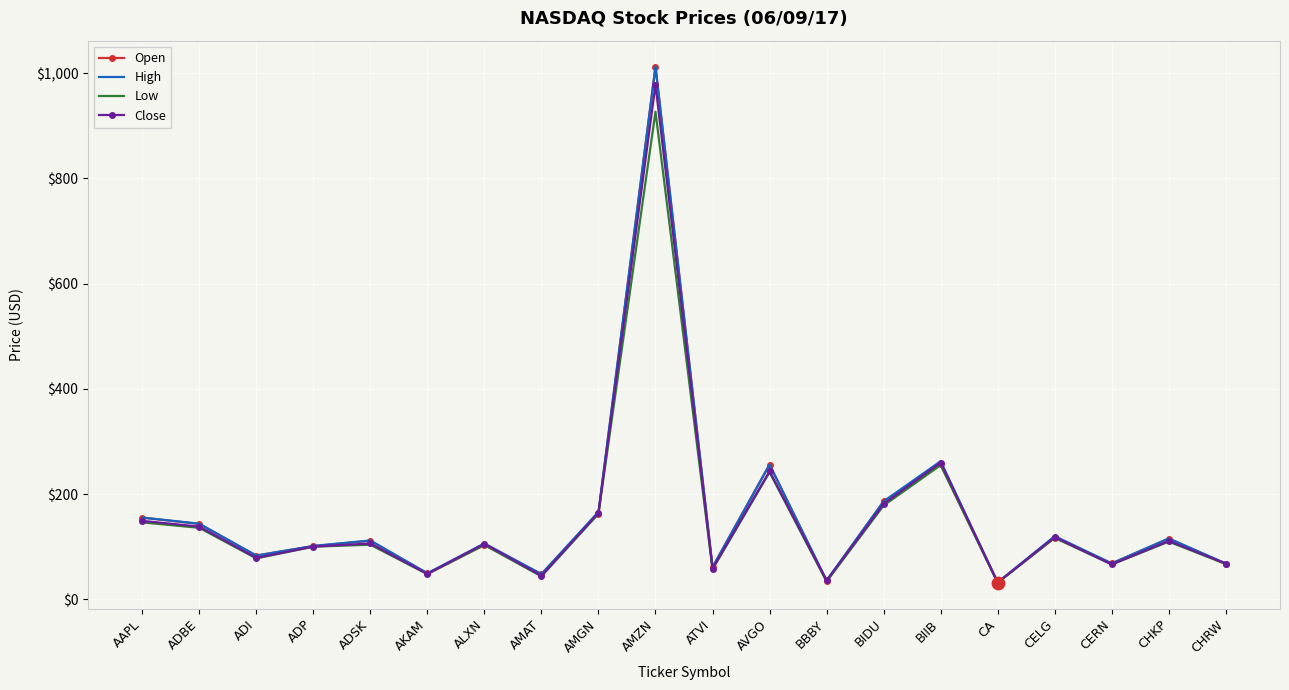

Which series changed the most between AVGO and CHKP?

Open